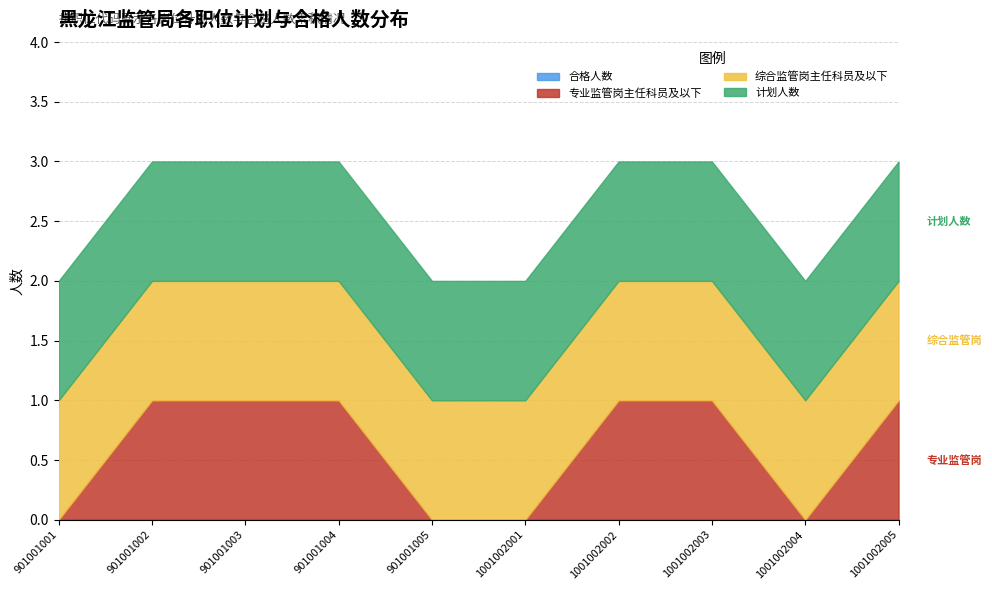

The 专业监管岗主任科员及以下 series shows 1 at 901001002. True or false?

False